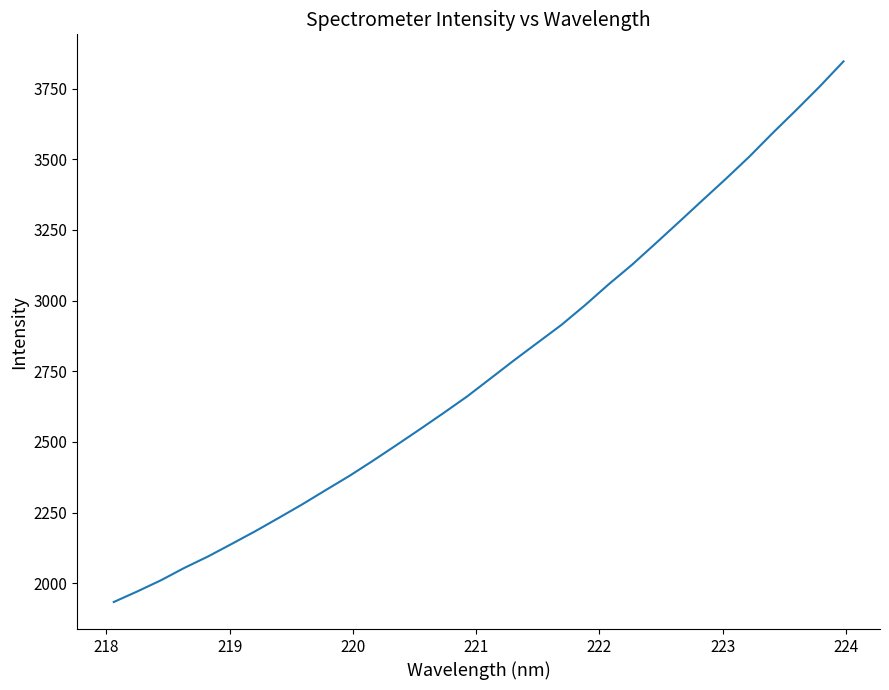

True or false: the data has more than 2 interior local peaks.

False